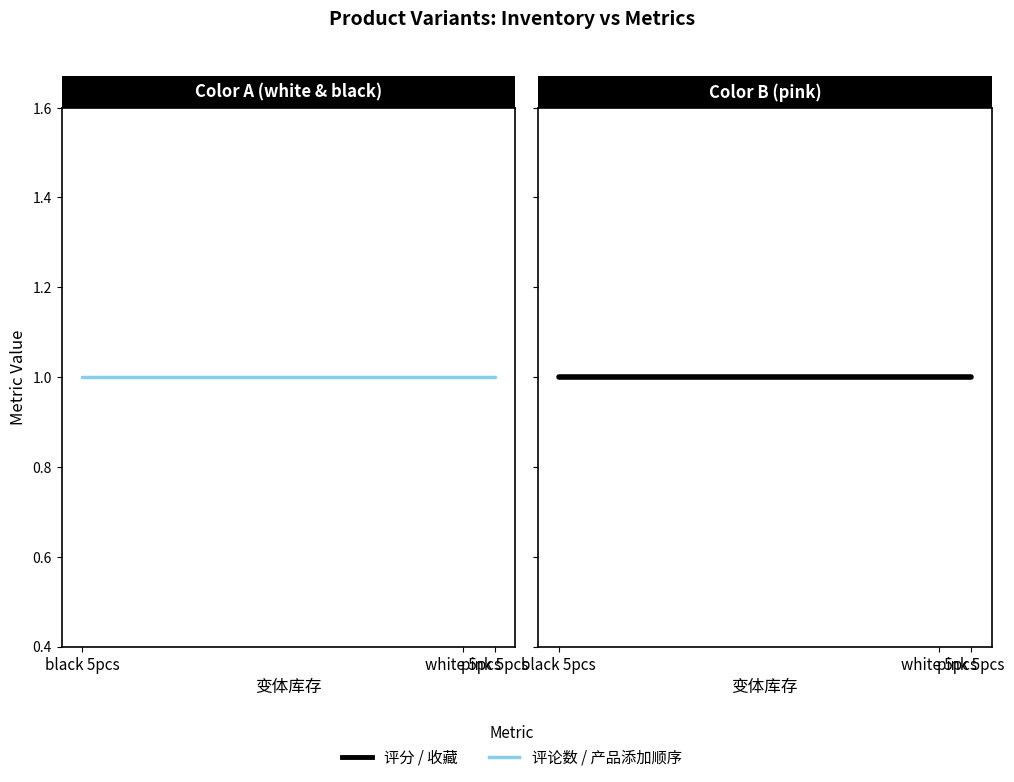

What is the label of the 2nd point from the right?

white 5pcs